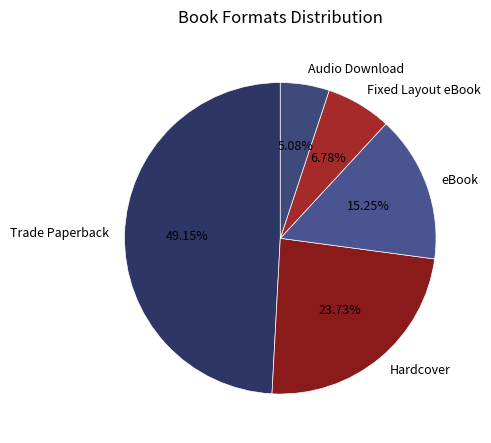

Which slice is the smallest?

Audio Download